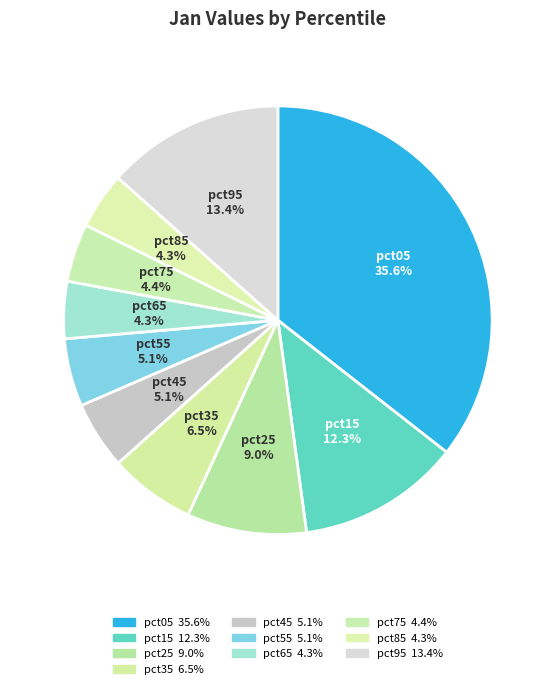

To the nearest percent, what is the difference between the pct45 and pct75 slice percentages?

1%